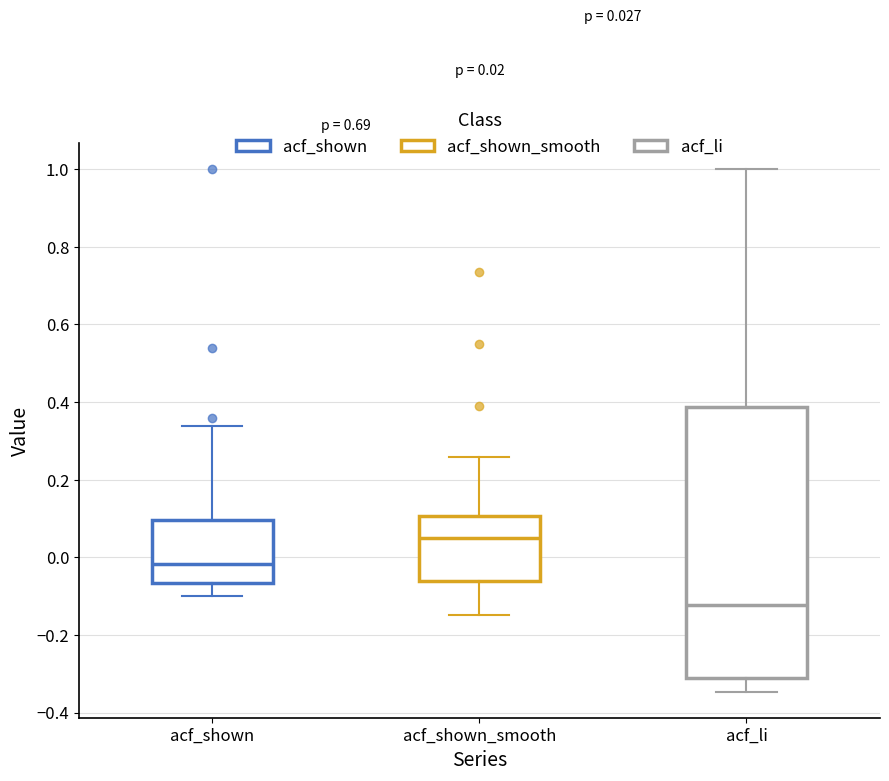

Which box has the highest median line?

acf_shown_smooth